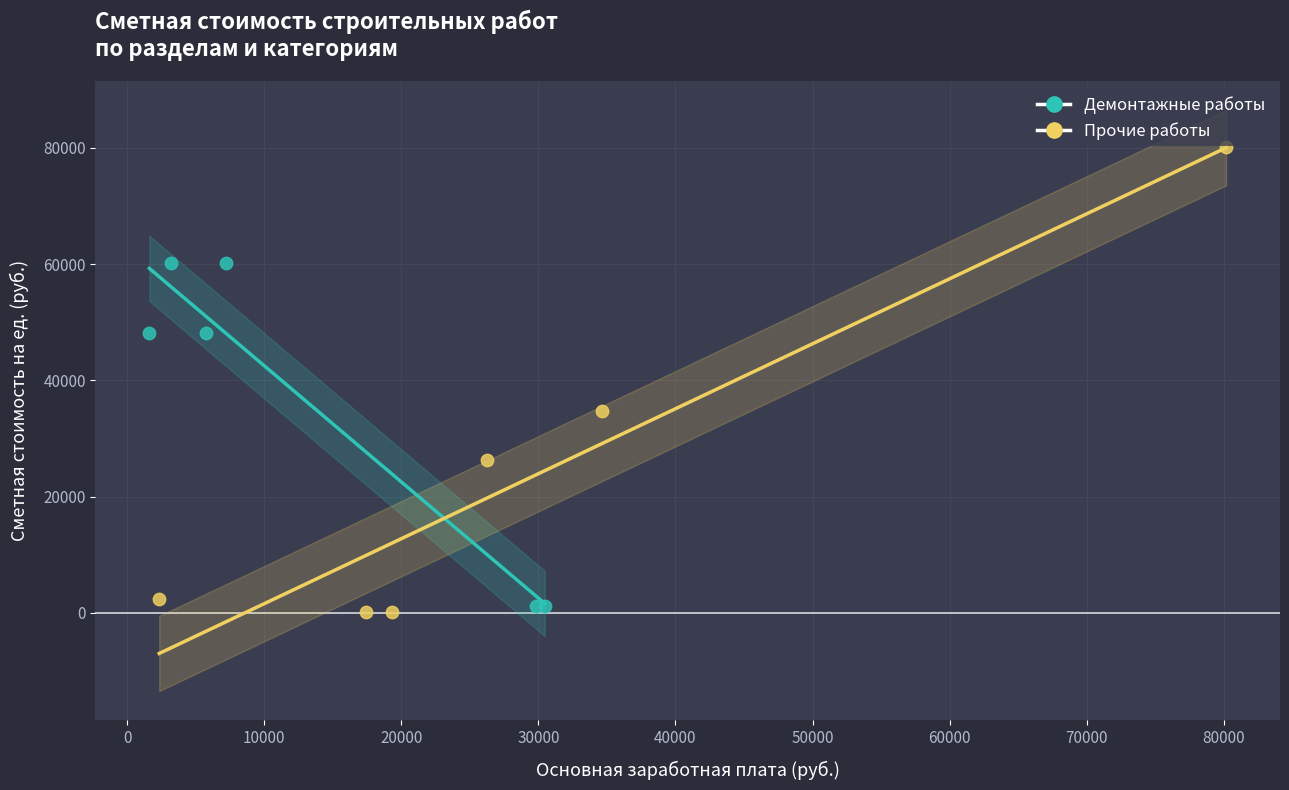

Which series contains the highest Y value?

Прочие работы